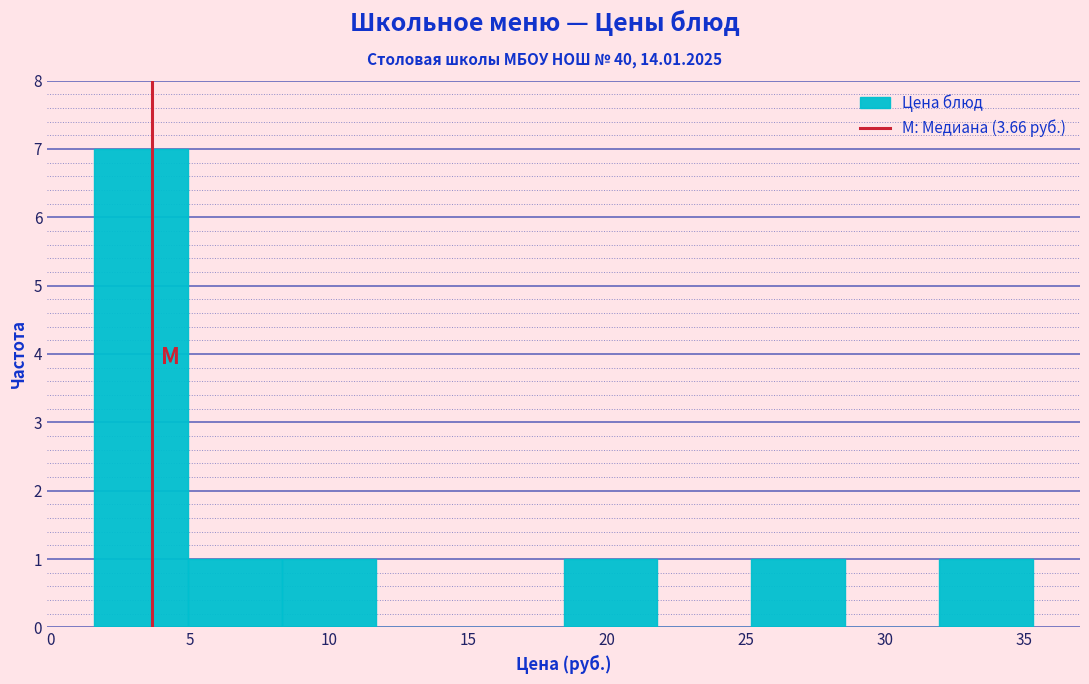

Over which range of the x-axis is the bar tallest?

1.5 to 5.0